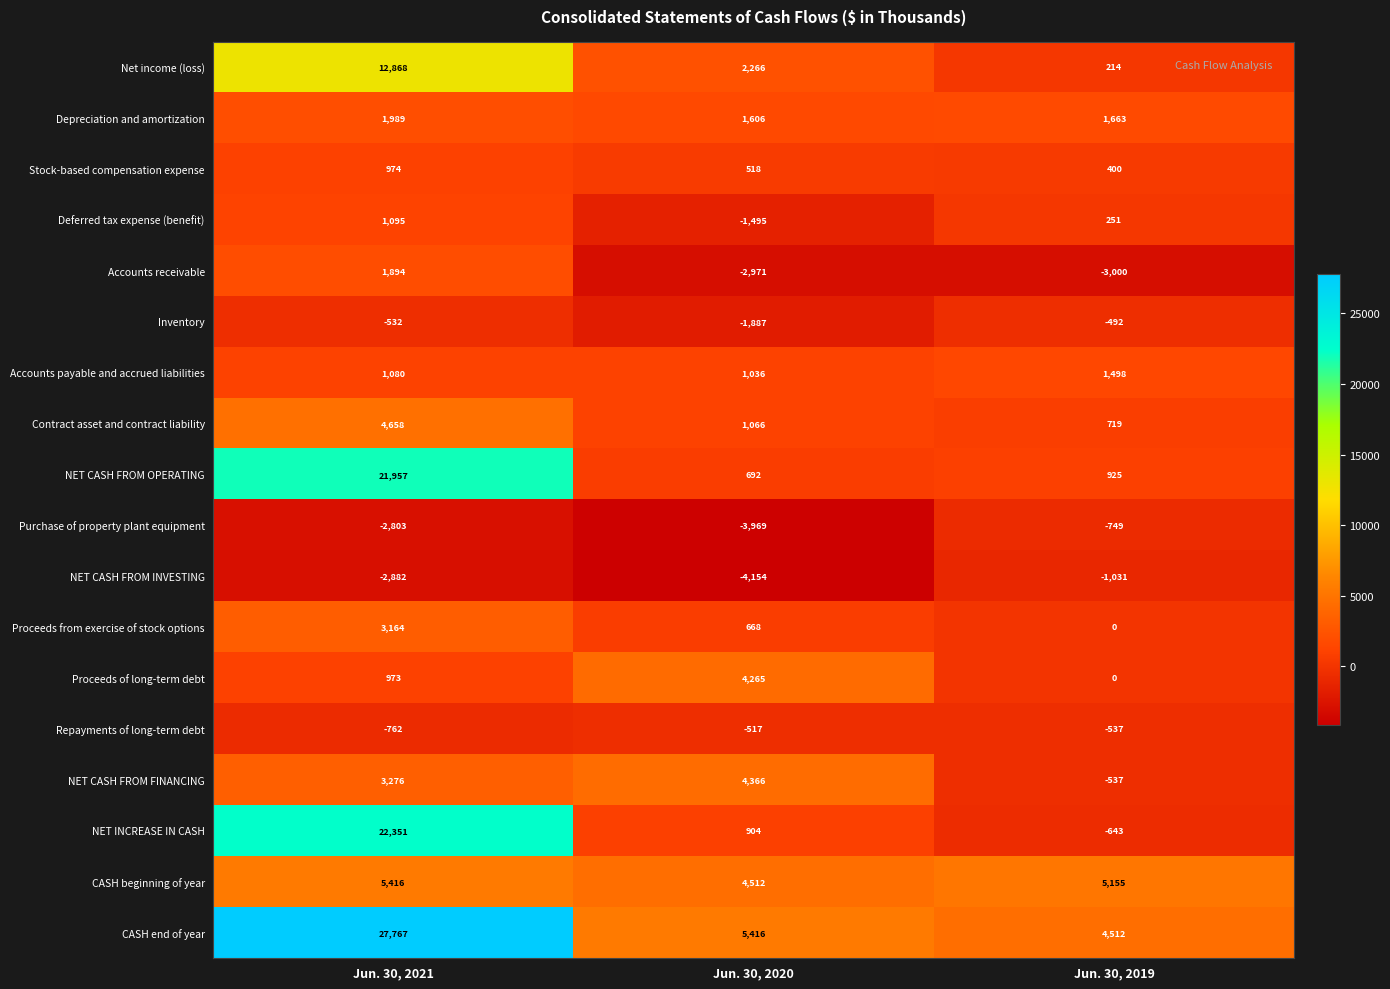

Which series has the widest spread of values?

CASH end of year